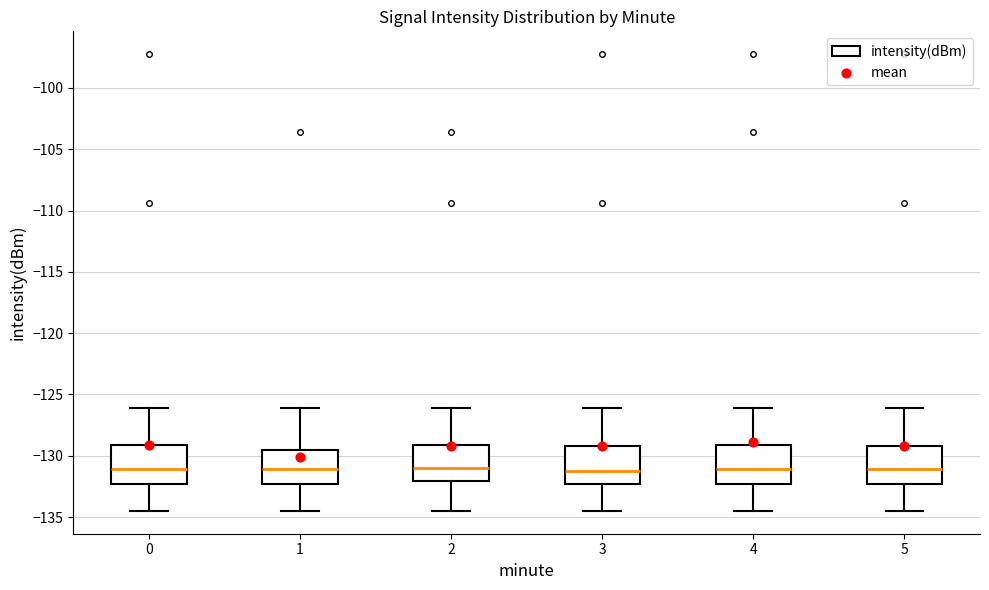

Reading left to right, read every box against the y-axis: the position of its median line, the range the box covers, and the ends of its whiskers. The values are not printed on the chart, so give them approximately, as read against the axis.

0: median -131.0, box -132.5 to -129.0, whiskers -134.5 to -126.0
1: median -131.0, box -132.5 to -129.5, whiskers -134.5 to -126.0
2: median -131.0, box -132.0 to -129.0, whiskers -134.5 to -126.0
3: median -131.0, box -132.5 to -129.0, whiskers -134.5 to -126.0
4: median -131.0, box -132.5 to -129.0, whiskers -134.5 to -126.0
5: median -131.0, box -132.5 to -129.0, whiskers -134.5 to -126.0